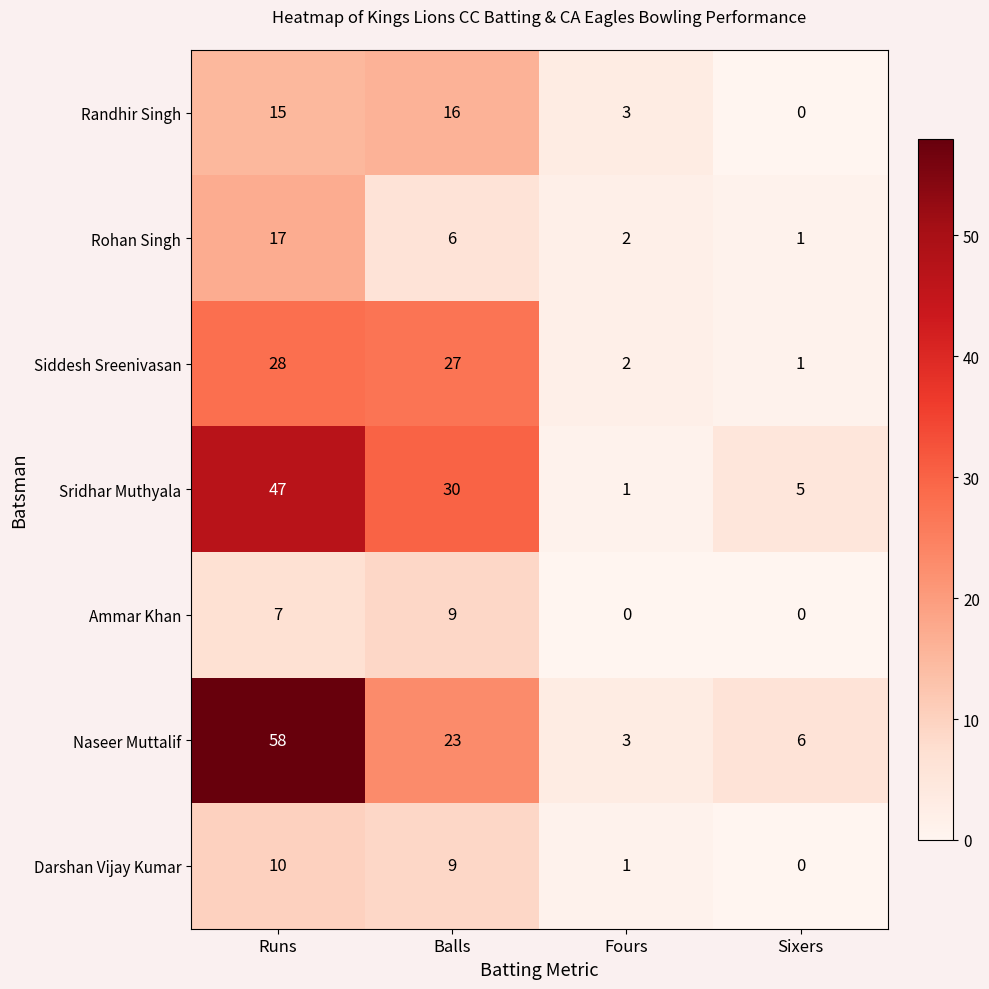

Rank the categories by Darshan Vijay Kumar value from lowest to highest.

Sixers, Fours, Balls, Runs